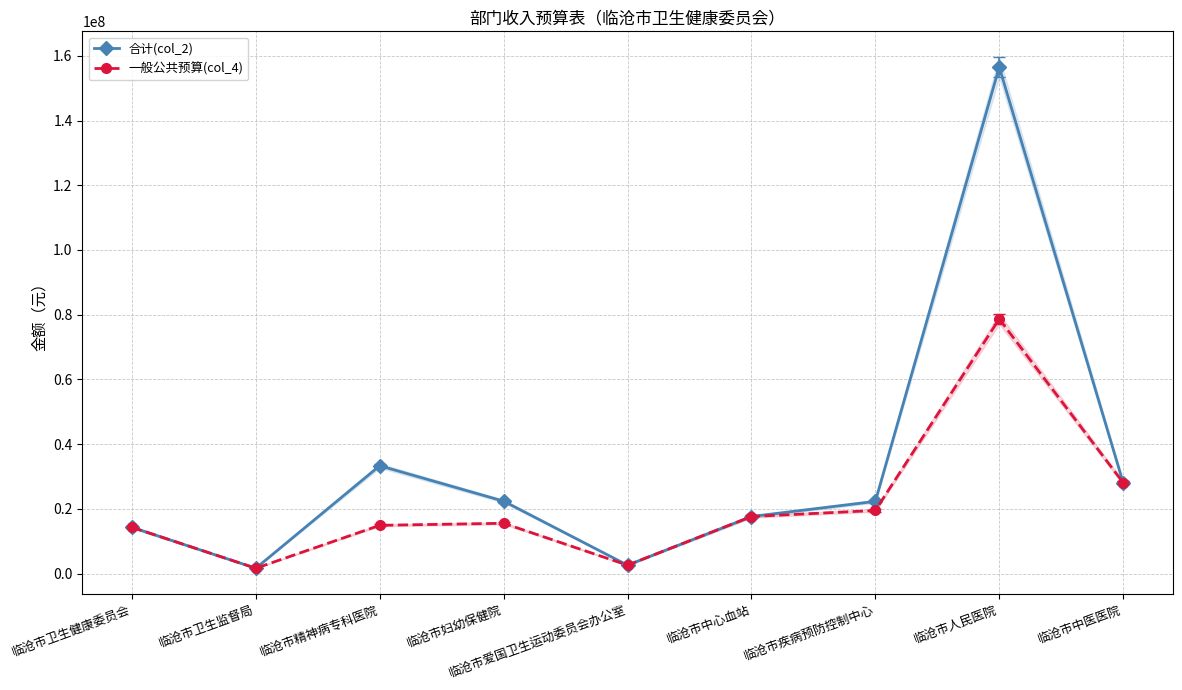

What position from the left is 临沧市人民医院?

8